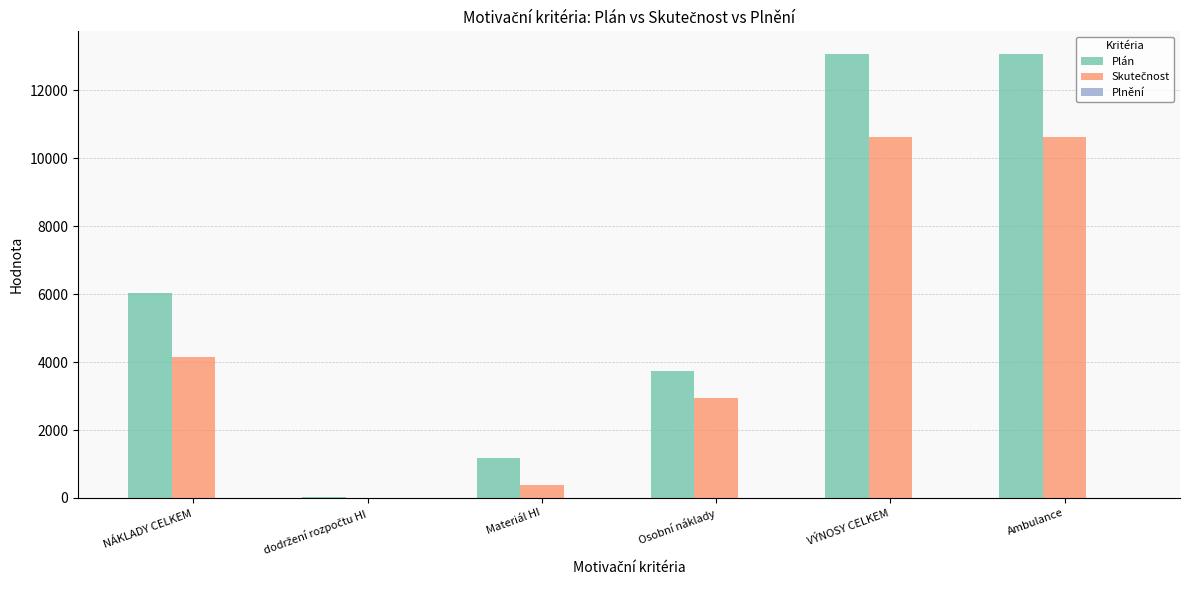

Is it true that Plán equals 6619.4 at Osobní náklady?

False